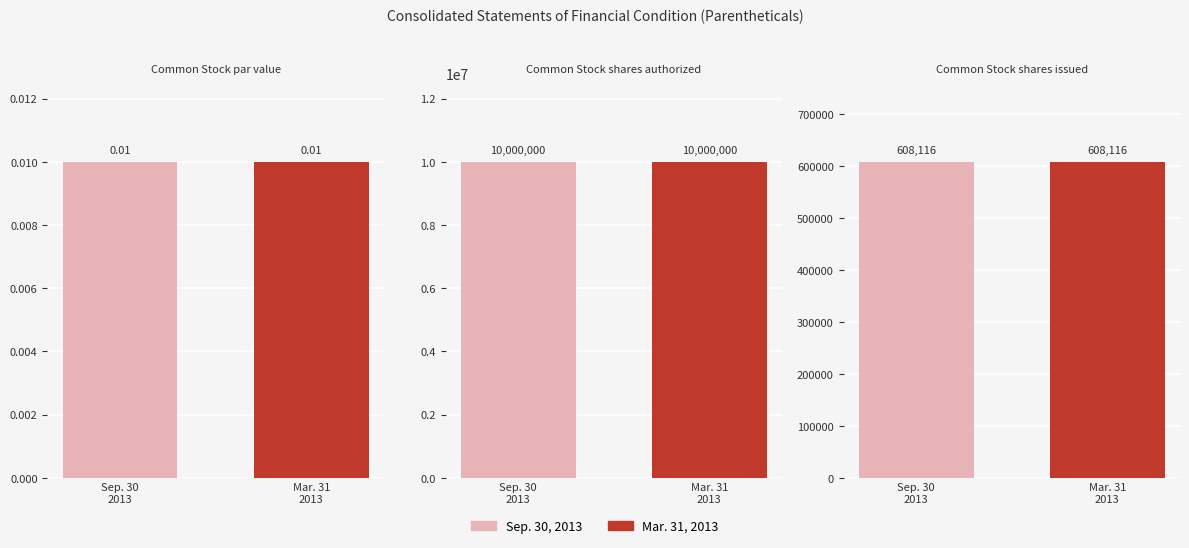

At Common Stock shares authorized, list the series in order from smallest to largest.

Sep. 30, 2013, Mar. 31, 2013